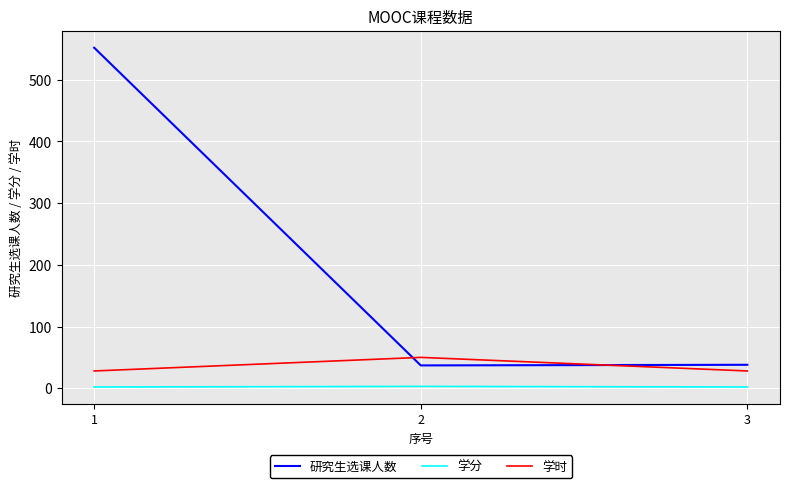

Which series has the widest spread of values?

研究生选课人数